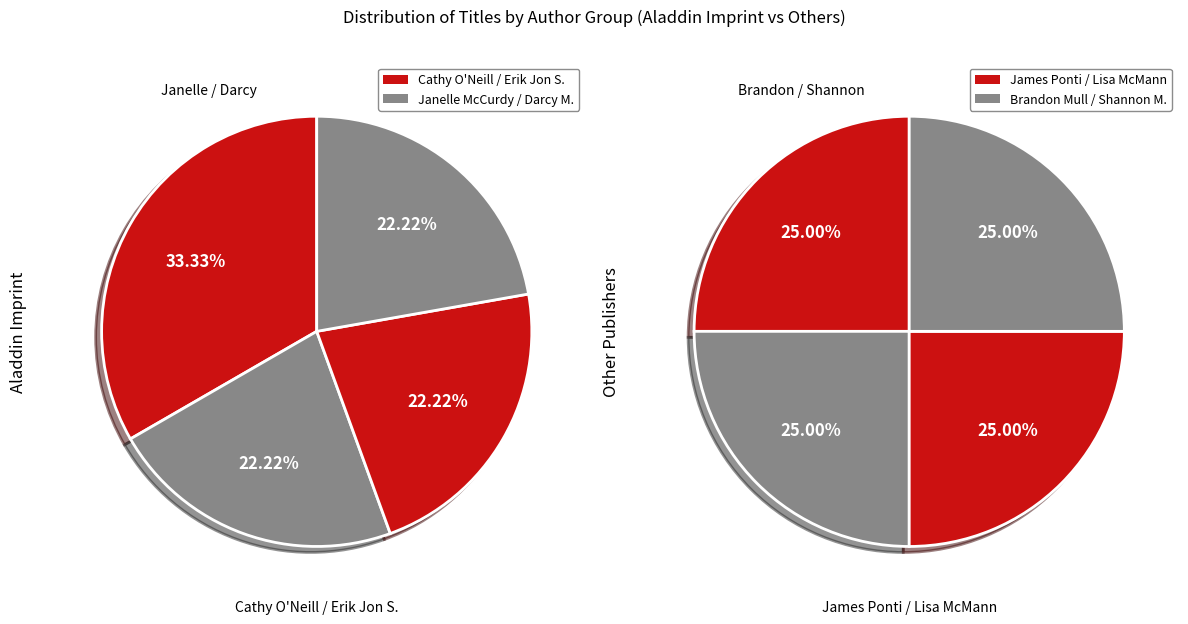

Count the number of slices in the pie.

8